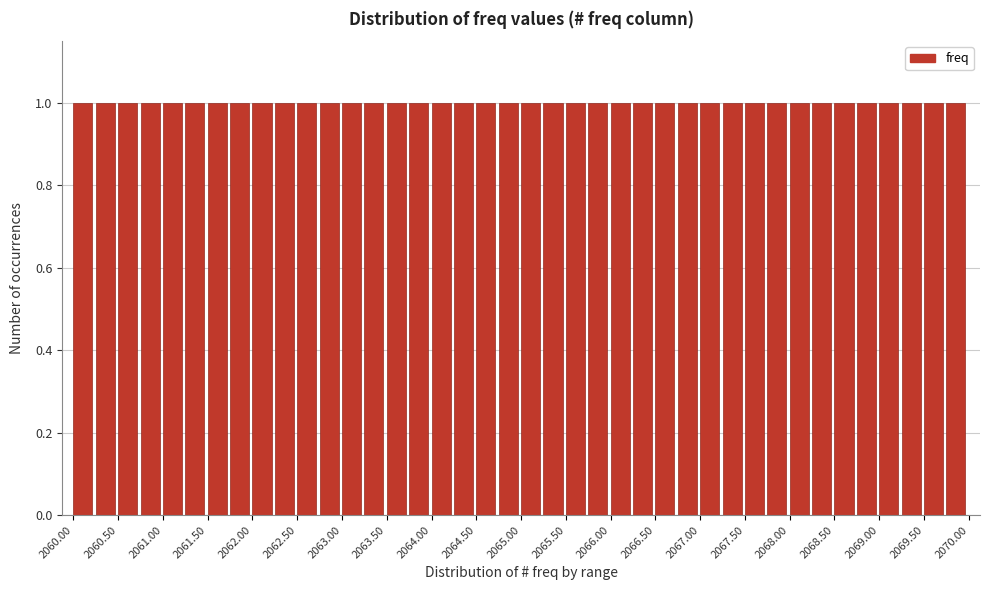

What is the height of the bar covering 2063.25 to 2063.50 on the x-axis? The values are not printed on the chart, so give them approximately, as read against the axis.

1